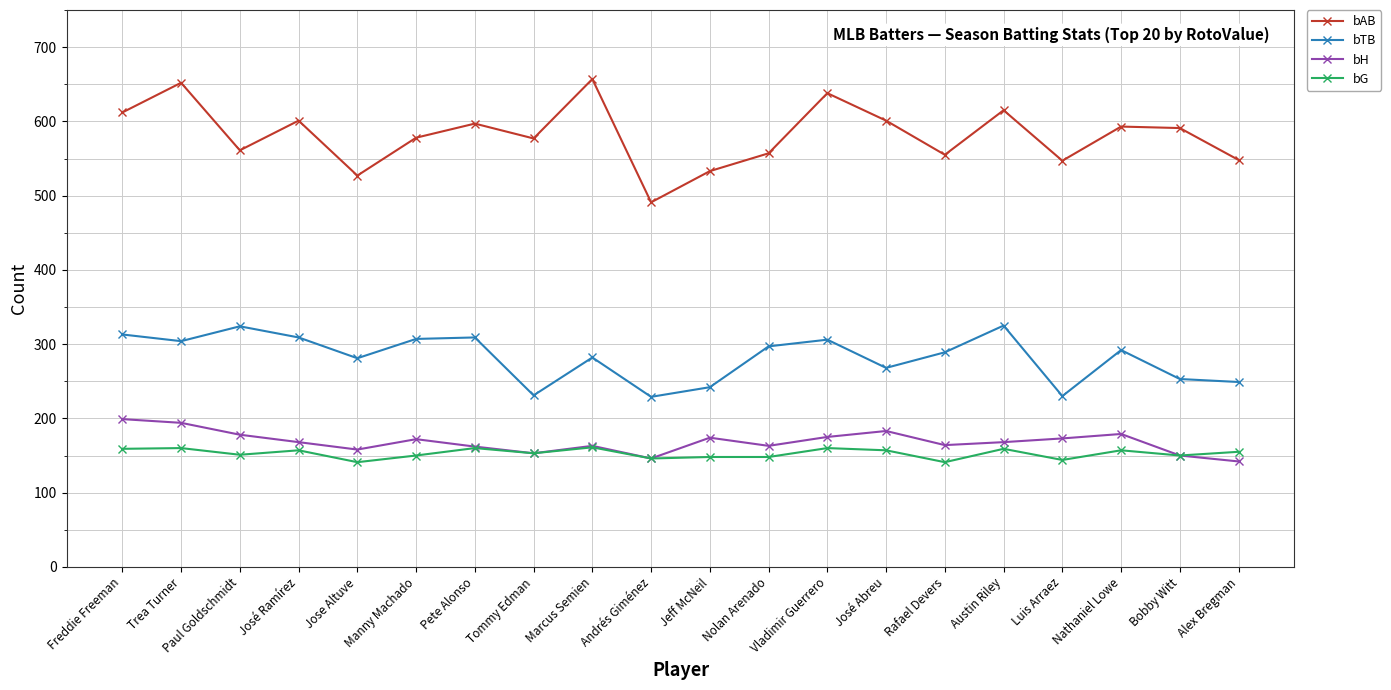

What is the greatest value displayed?

657